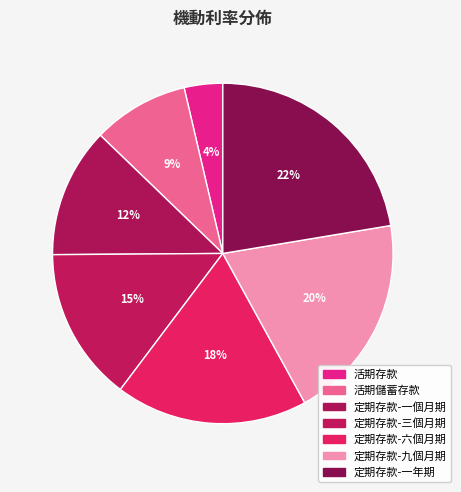

To the nearest percent, what is the combined percentage of 活期儲蓄存款 and 定期存款-六個月期?

27%